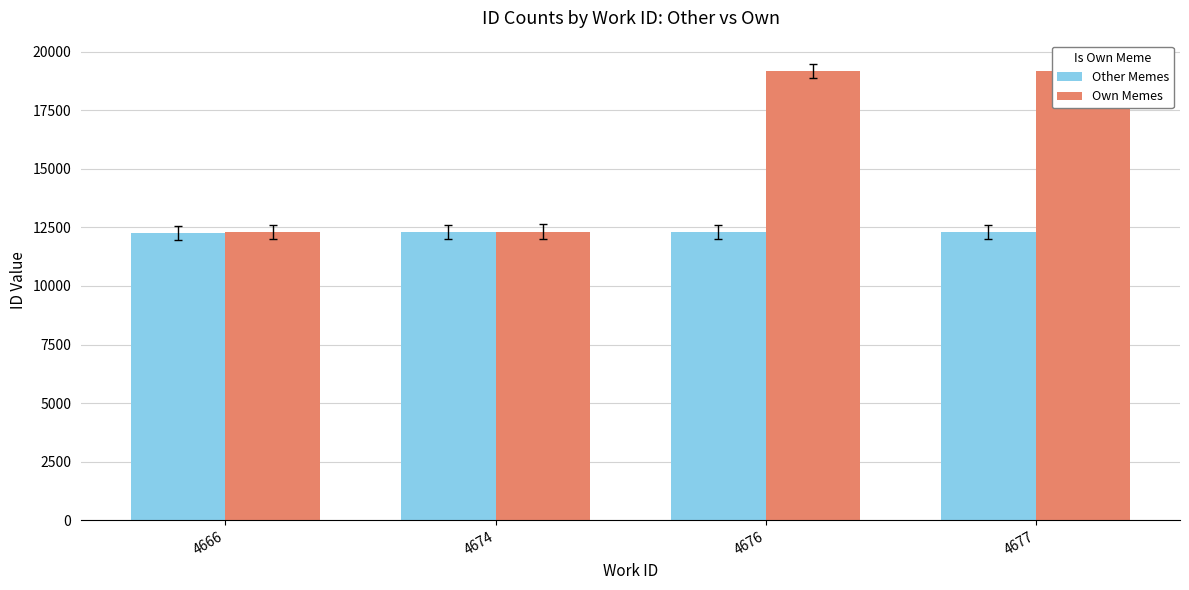

What is the spread (max minus min) of values at 4677?

6893